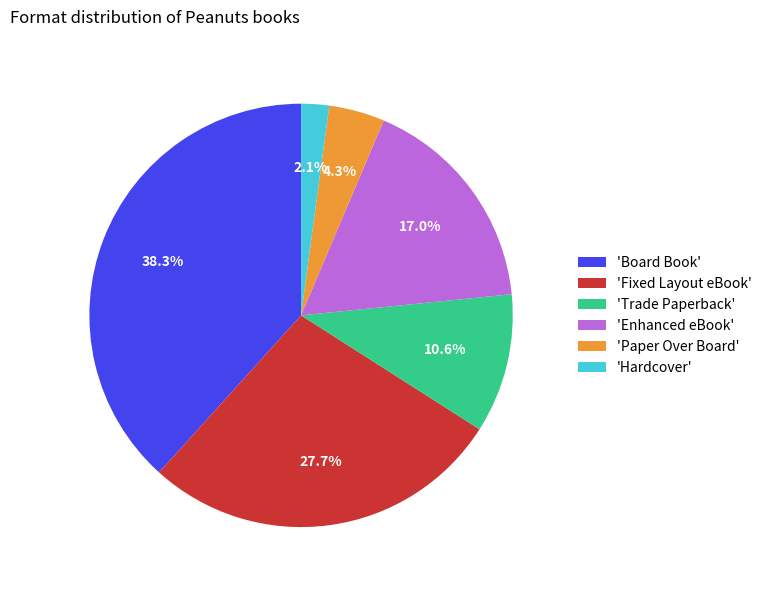

Which category has the smallest portion of the pie?

'Hardcover'